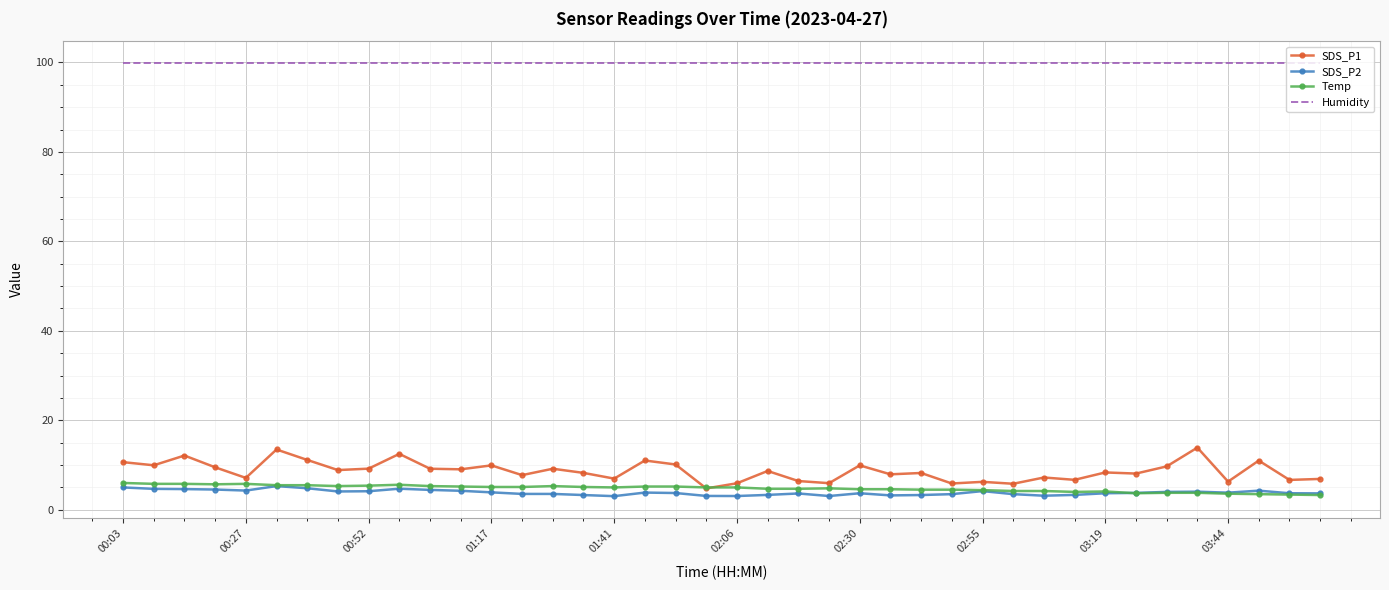

What is the maximum value shown in the chart?

99.9